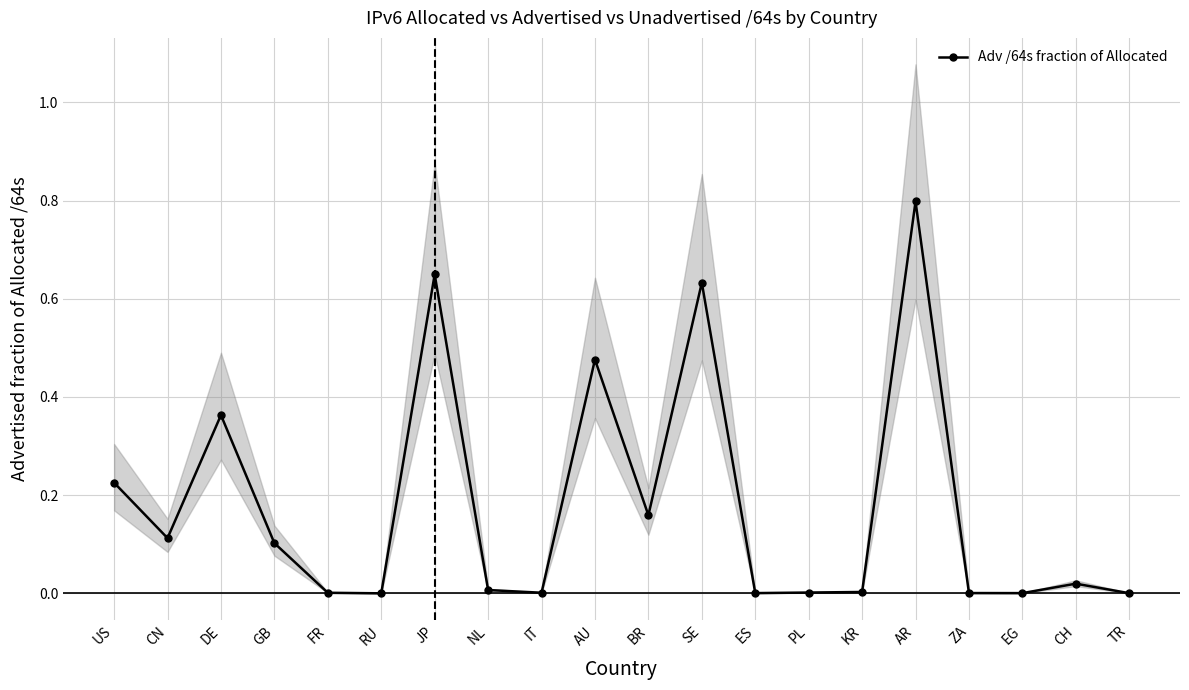

What is the change in value from SE to PL?

-0.6